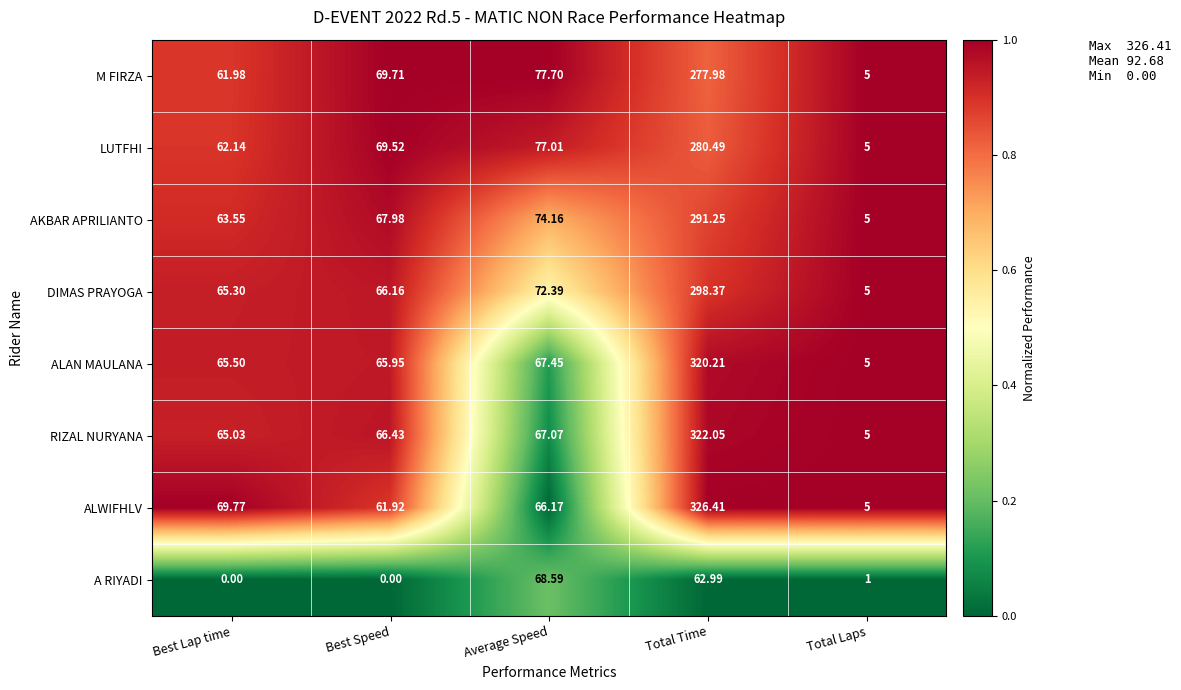

Where is RIZAL NURYANA nearest to the value 163?

Average Speed